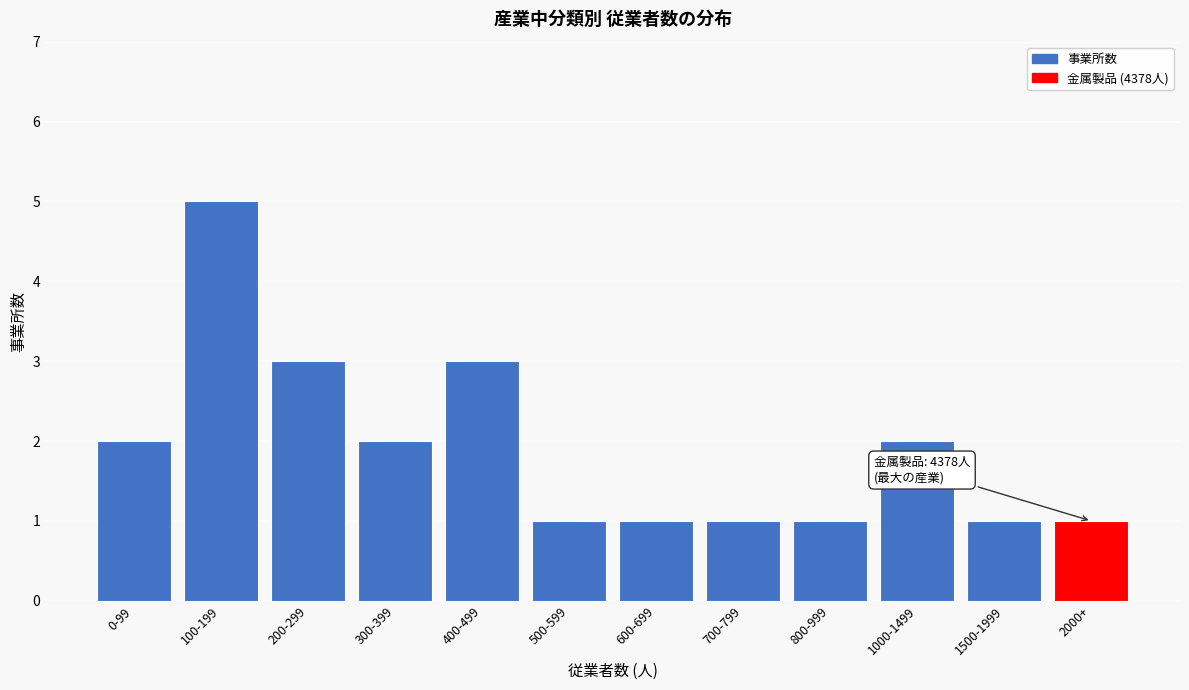

Reading left to right, transcribe all the data shown in this chart.

0-99=2	100-199=5	200-299=3	300-399=2	400-499=3	500-599=1	600-699=1	700-799=1	800-999=1	1000-1499=2	1500-1999=1	2000+=1